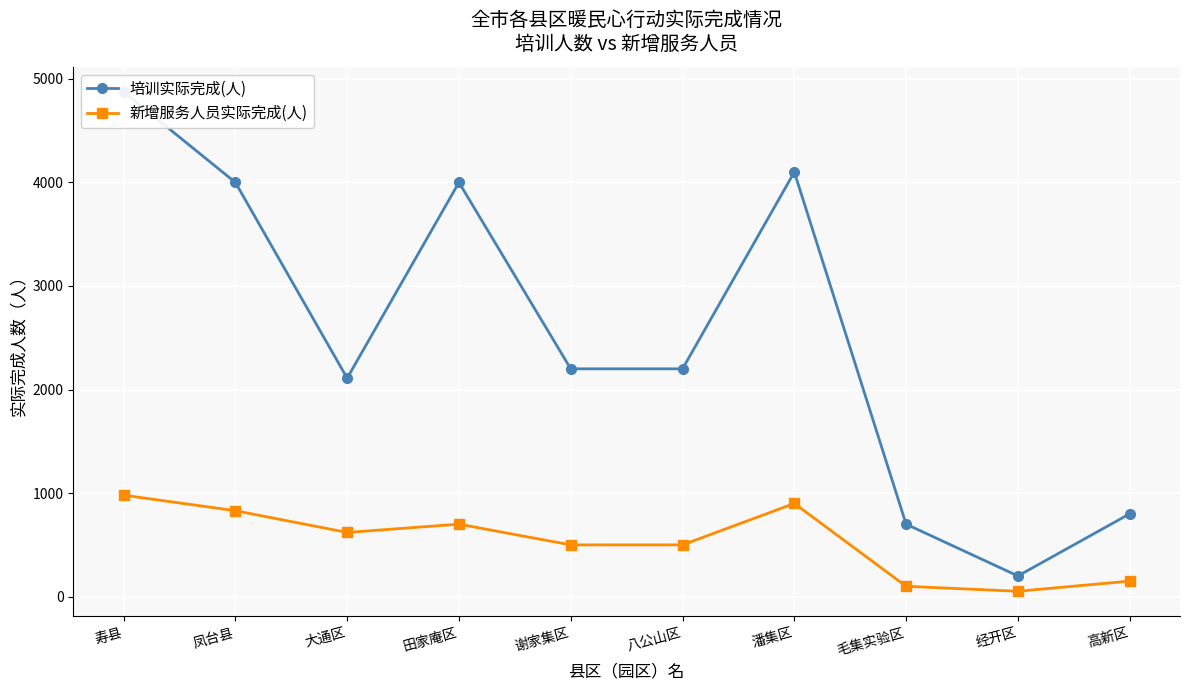

Between 高新区 and 经开区, which is larger?

高新区